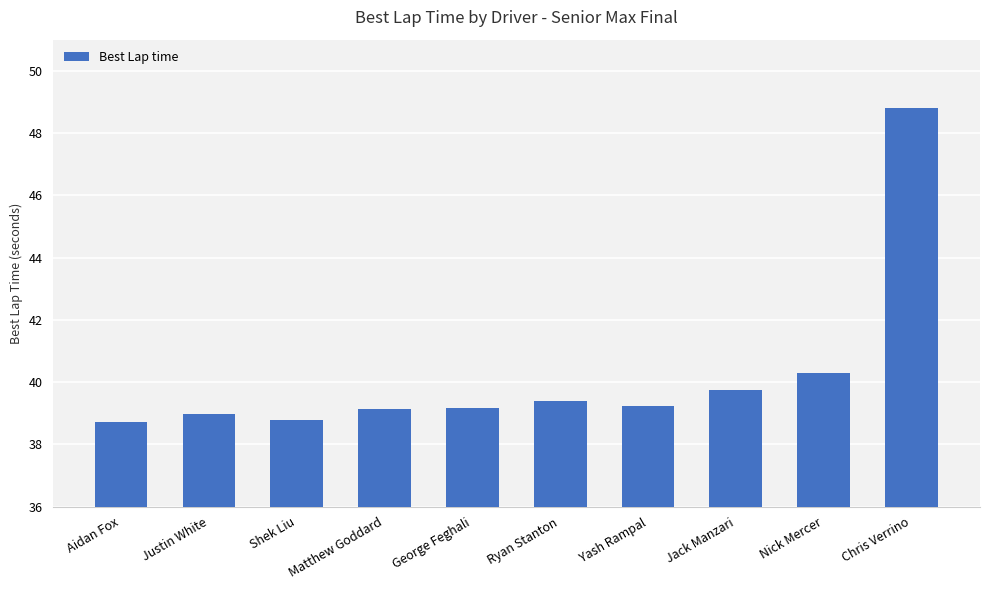

Where is the data nearest to the value 43?

Nick Mercer